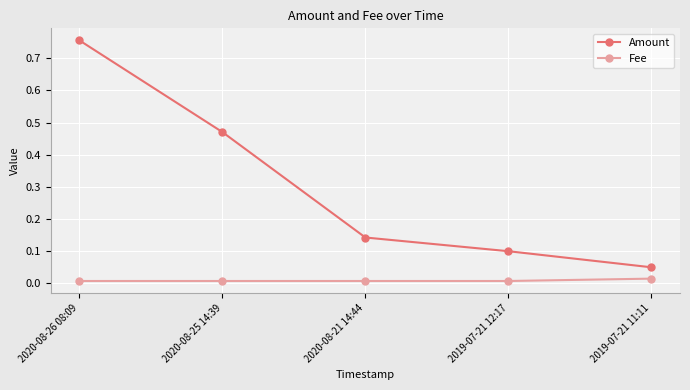

Which series has the largest range (max minus min)?

Amount